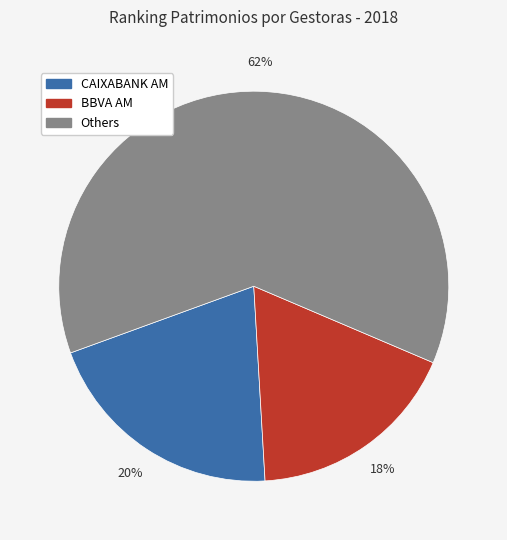

How many slices are in this pie chart?

3